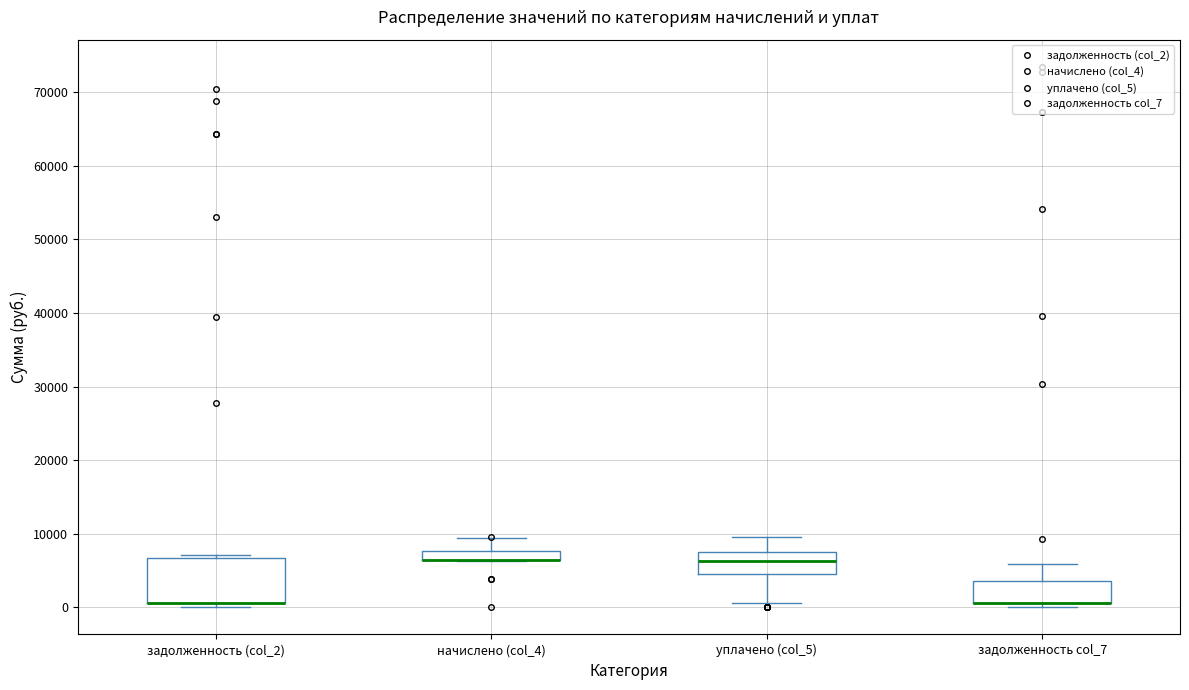

Comparing the boxes themselves (not the whiskers), which one is the tallest?

задолженность (col_2)